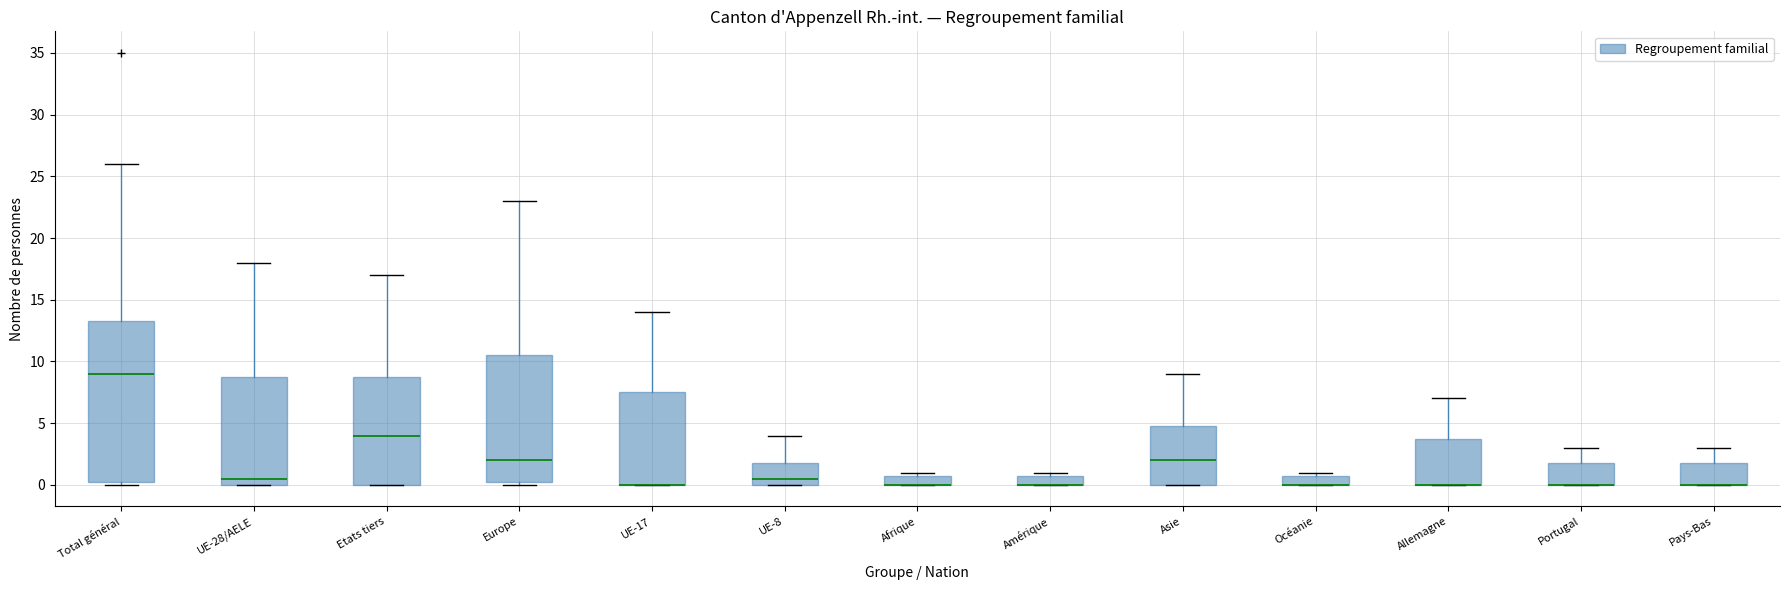

Where is the upper edge of the box for Afrique on the y-axis? The values are not printed on the chart, so give them approximately, as read against the axis.

1.0